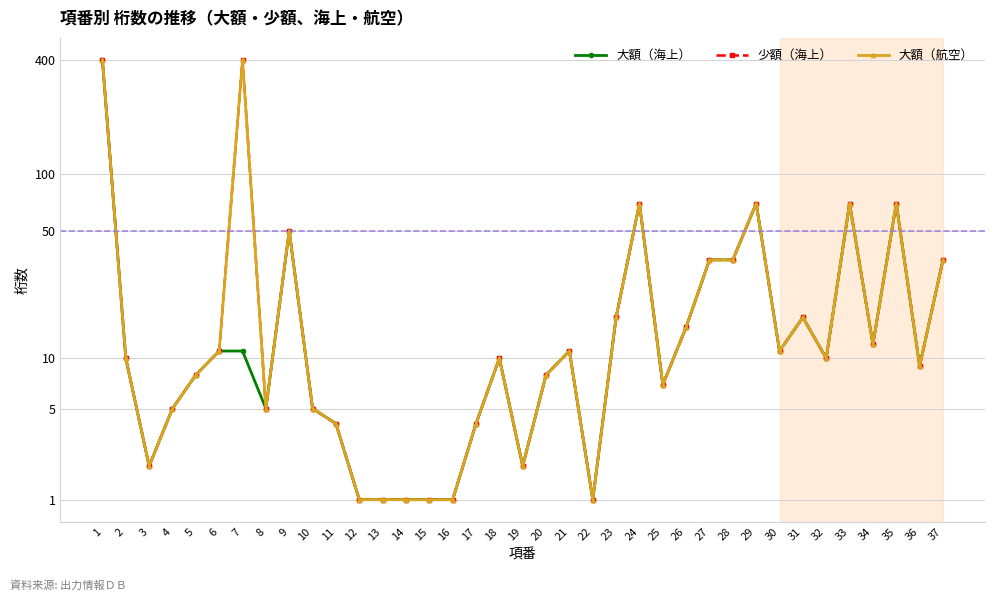

Is this an area chart (filled region under the line)?

No